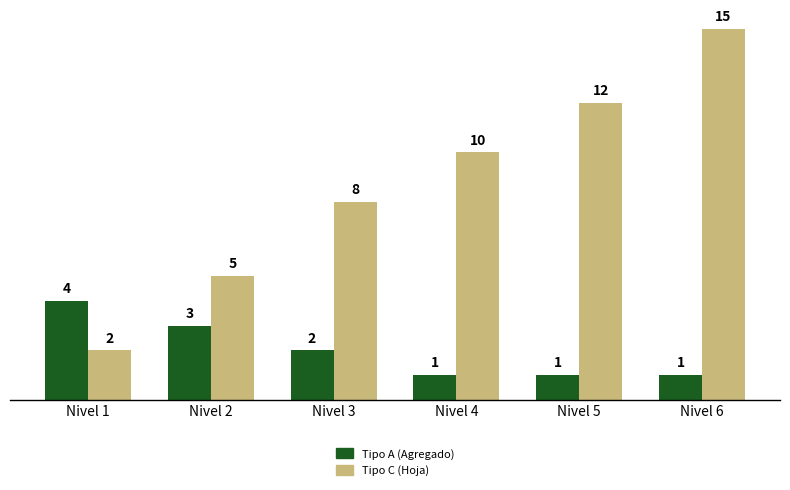

True or false: Tipo C (Hoja) has a value of 5 at Nivel 5.

False